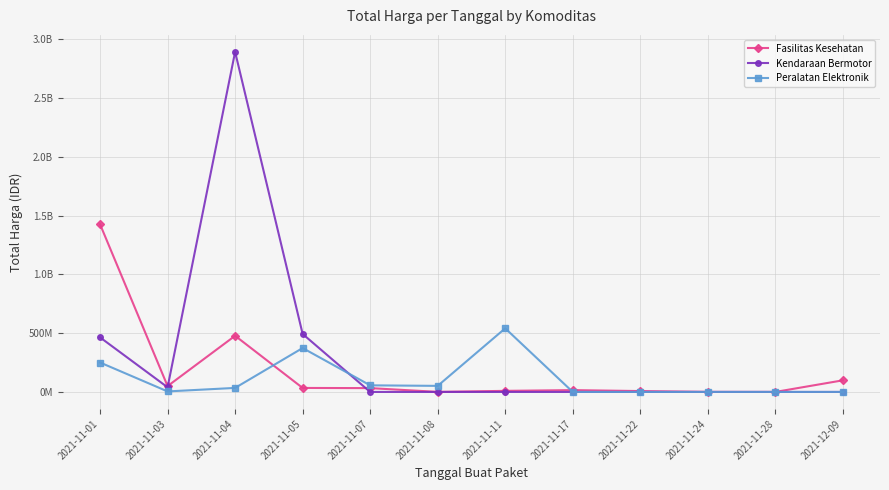

Where is the first local minimum for Peralatan Elektronik?

2021-11-03